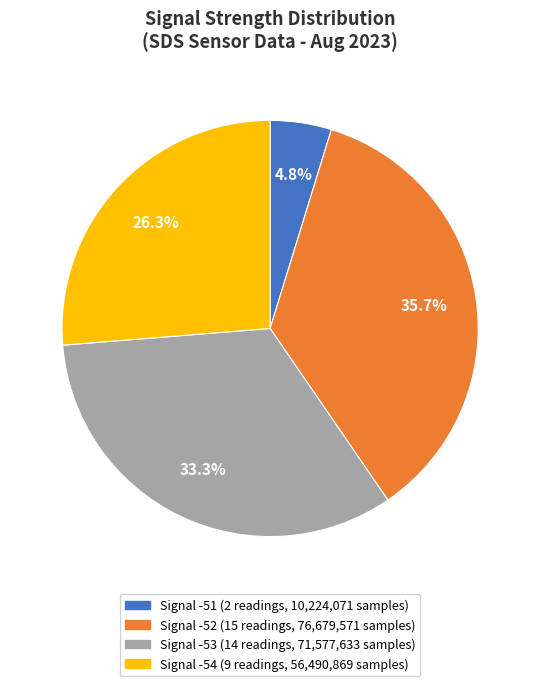

How many slices are in this pie chart?

4